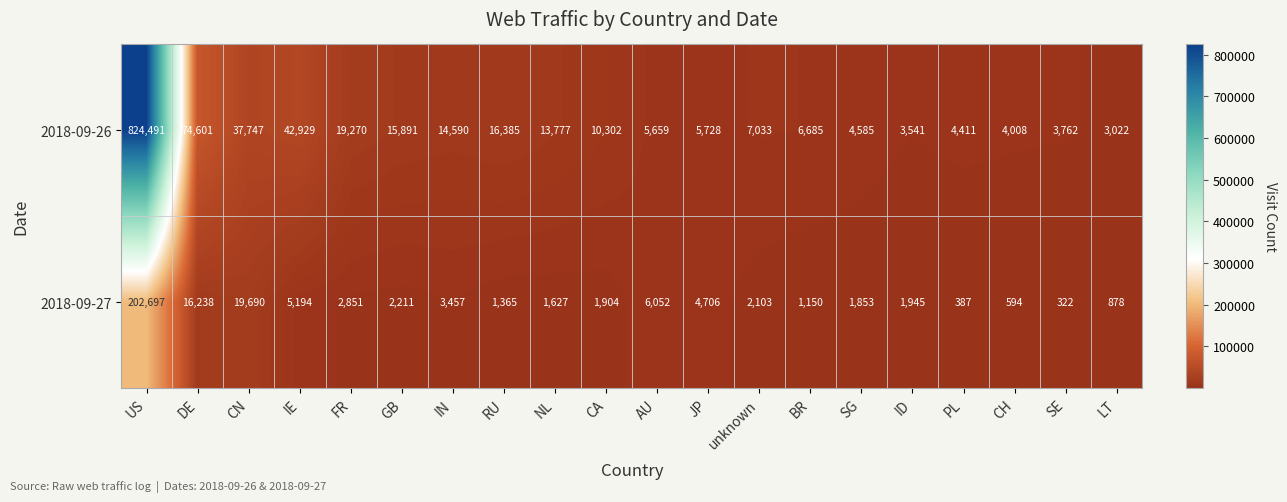

Which series has the largest range (max minus min)?

2018-09-26